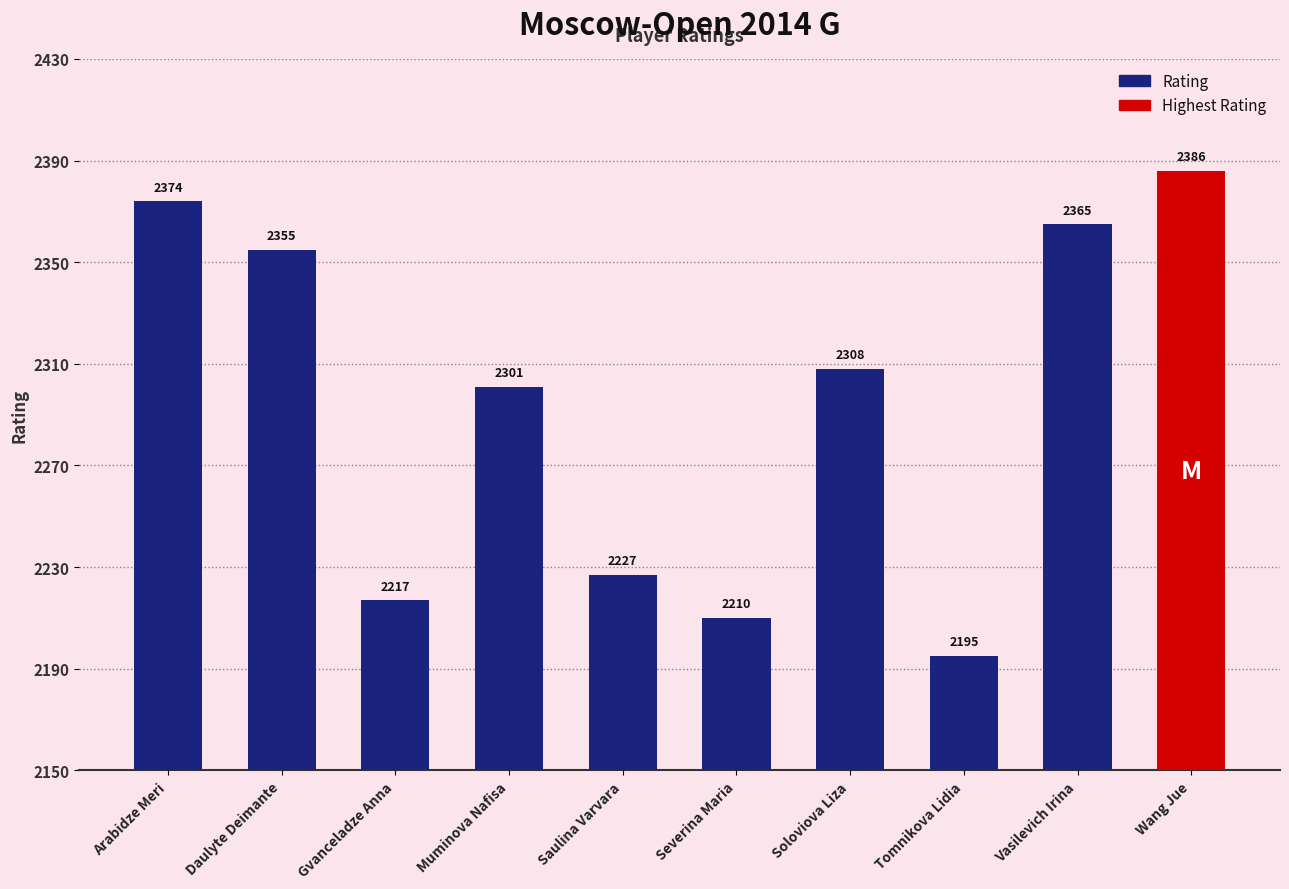

Reading left to right, list all the values displayed in this chart.

2374	2355	2217	2301	2227	2210	2308	2195	2365	2386